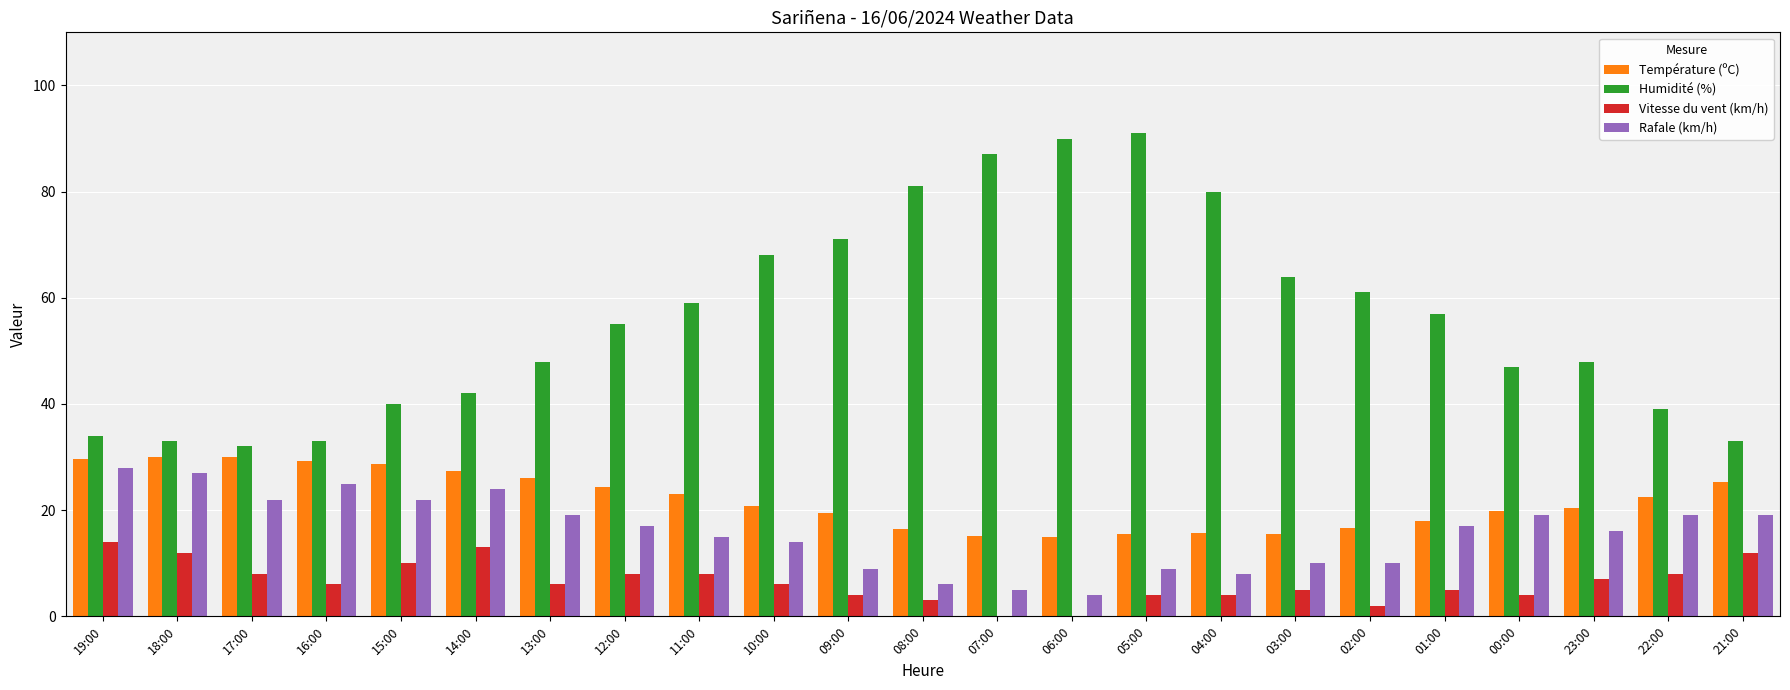

What is the sum of all Rafale (km/h) values?

364.0